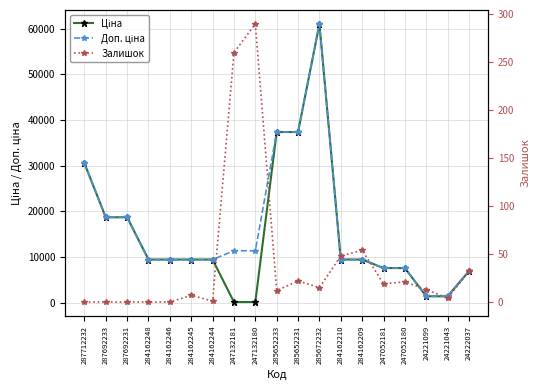

Reading right to left, what are all the values shown in this chart?

Ціна: 6879.5	1366.3	1366.3	7545.9	7545.9	9416.9	9416.9	61024.7	37343.0	37343.0	113.3	113.3	9416.9	9416.9	9416.9	9416.9	18671.5	18671.5	30512.3
Доп. ціна: 6879.5	1366.0	1366.0	7545.9	7545.9	9416.9	9416.9	61024.7	37343.0	37343.0	11334.0	11334.0	9416.9	9416.9	9416.9	9416.9	18671.5	18671.5	30512.3
Залишок: 32.0	4.0	13.0	21.0	19.0	54.0	48.0	15.0	22.0	12.0	290.0	260.0	1.0	7.0	0.0	0.0	0.0	0.0	0.0